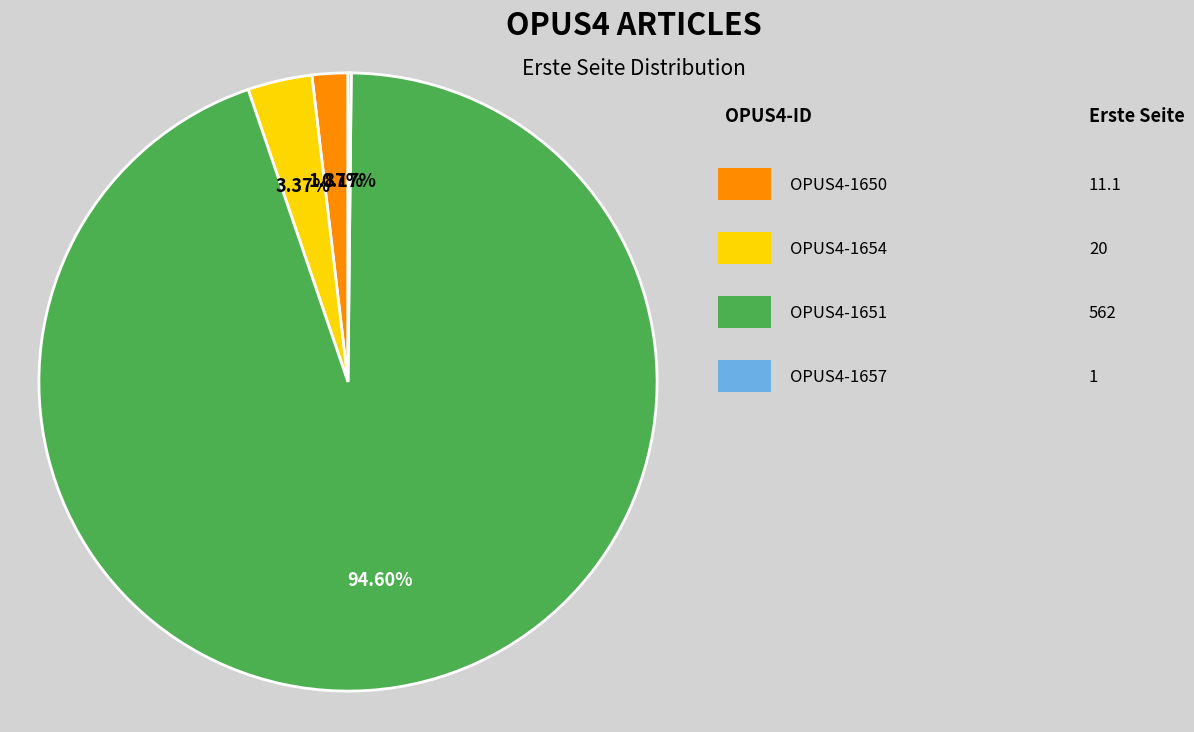

Is there a majority slice in this chart?

Yes